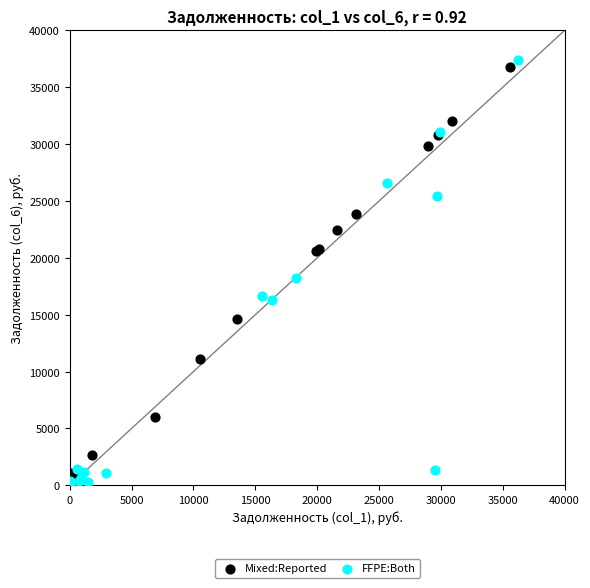

Which series contains the highest Y value?

FFPE:Both